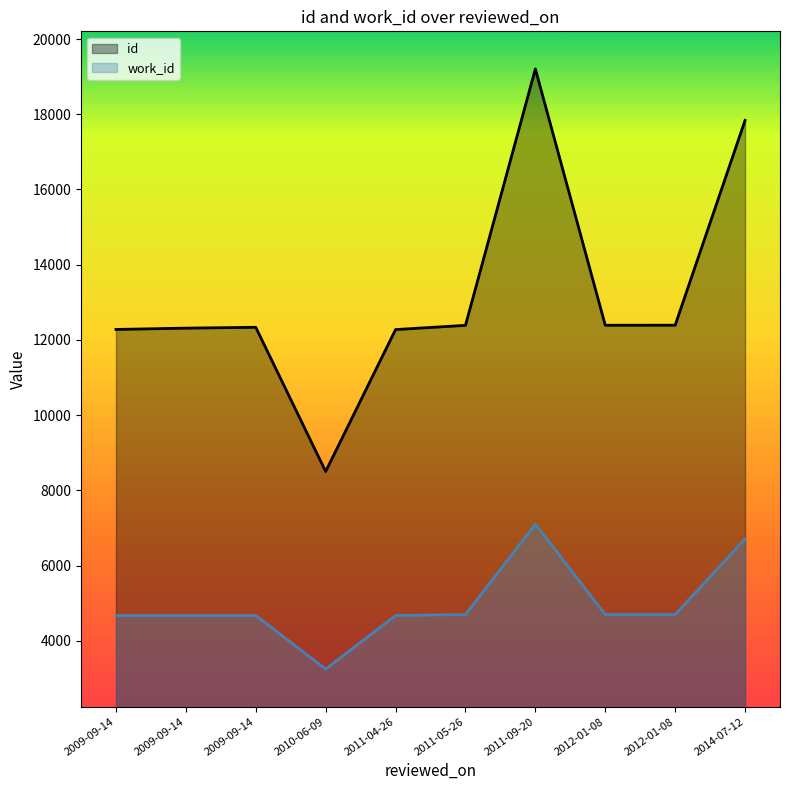

Where does the work_id series first go above 4696?

2011-09-20